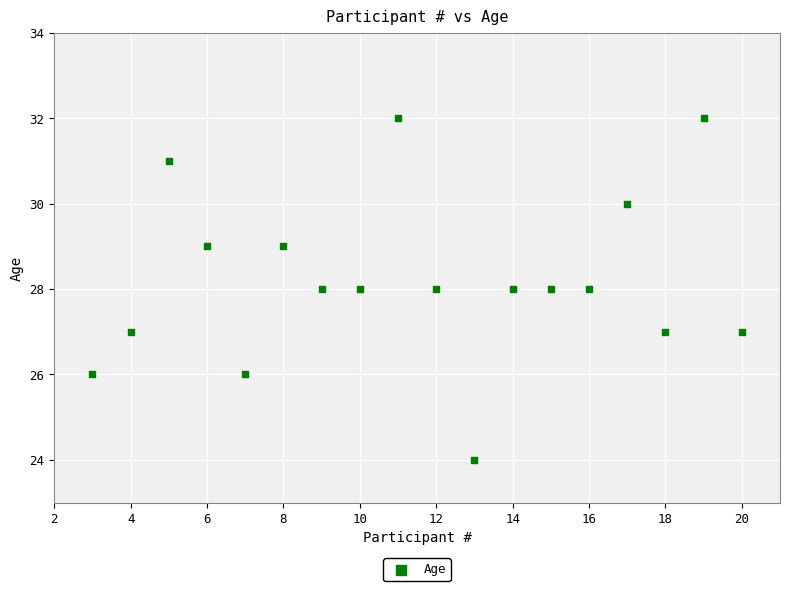

What is the range of Y values (max minus min)?

8